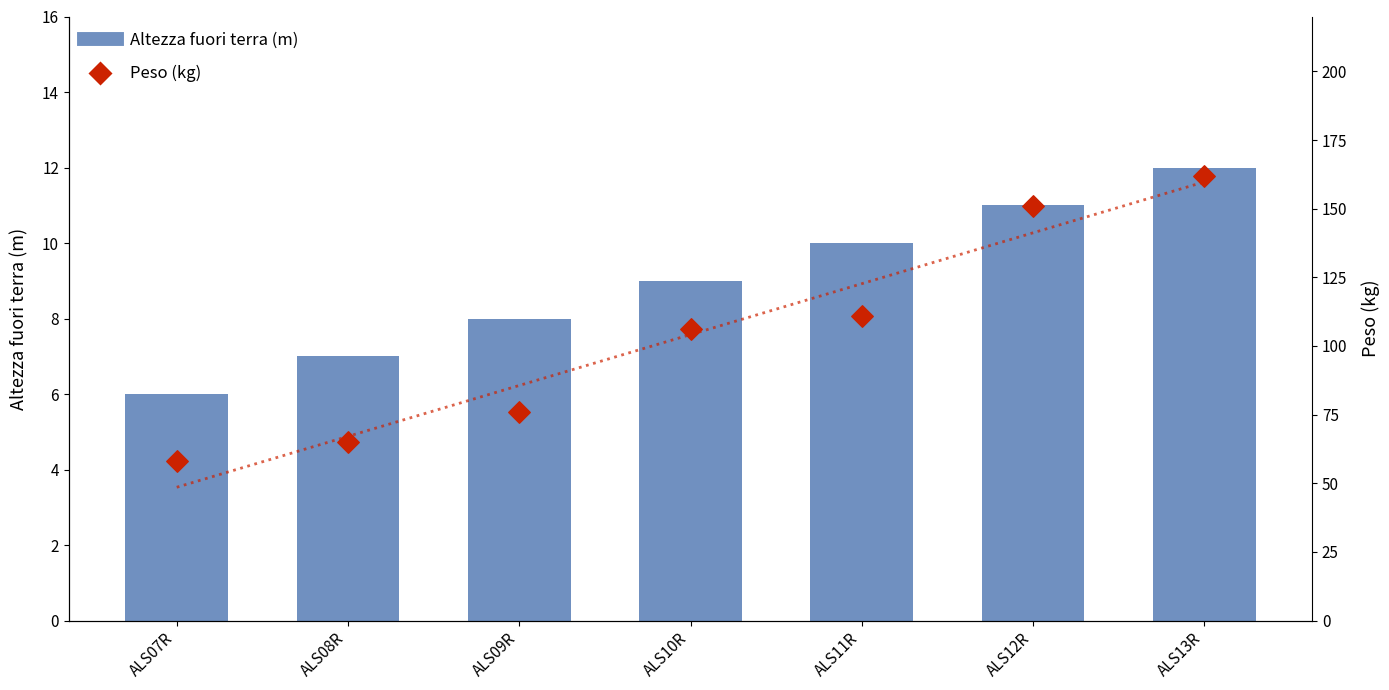

At which category is the sum across all series the highest?

ALS13R